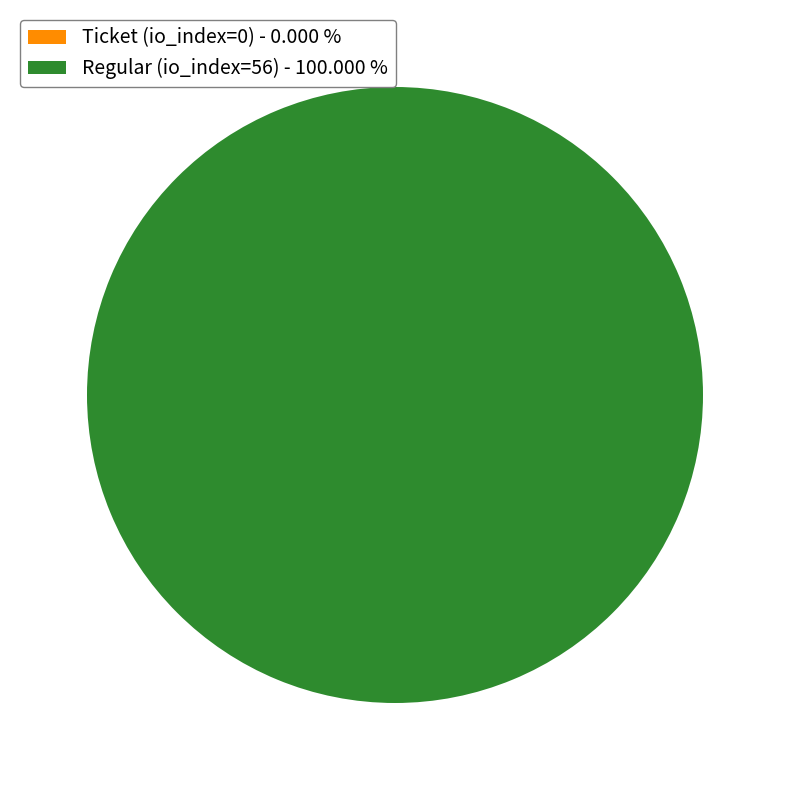

Between Regular (io_index=56) and Ticket (io_index=0), which is larger?

Regular (io_index=56)